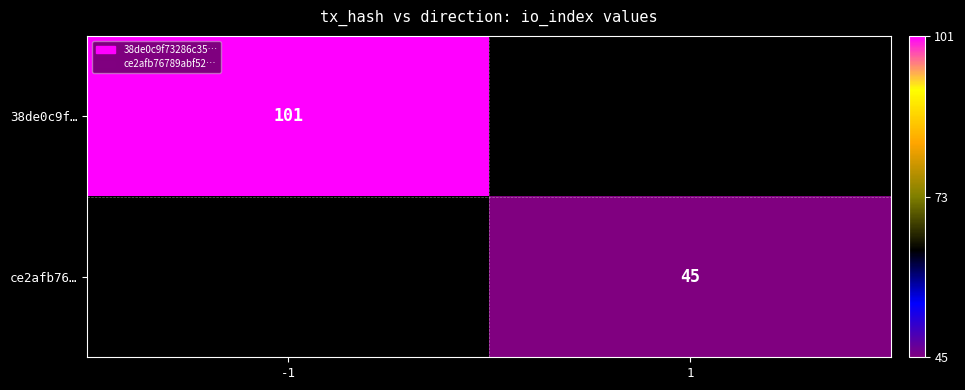

Is it true that ce2afb76… equals 45 at 1?

True